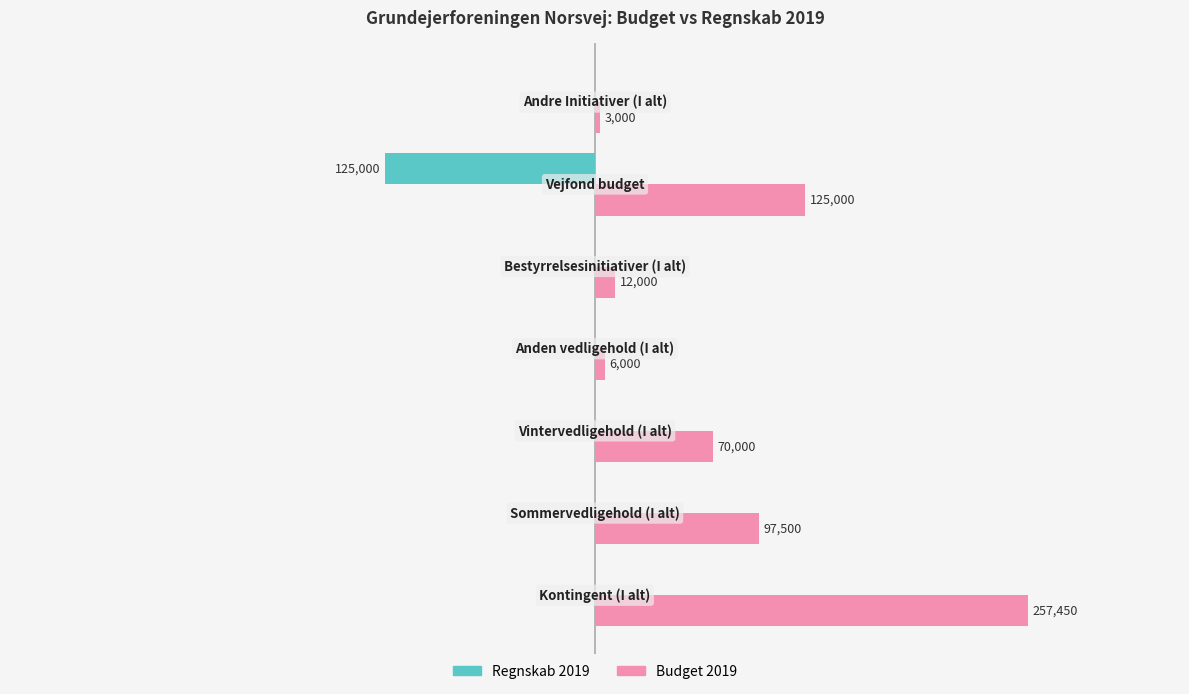

Which series has the largest total across all categories?

Budget 2019